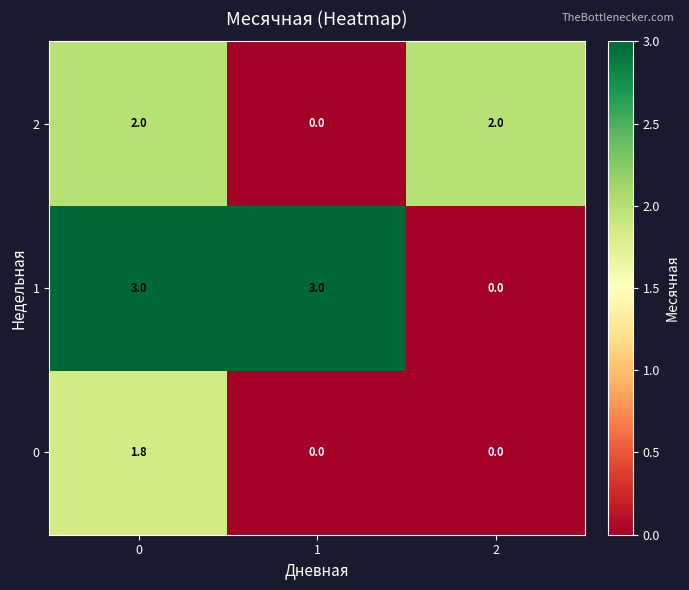

Is the value of 0 at 1 greater than the value of 1 at 0?

No